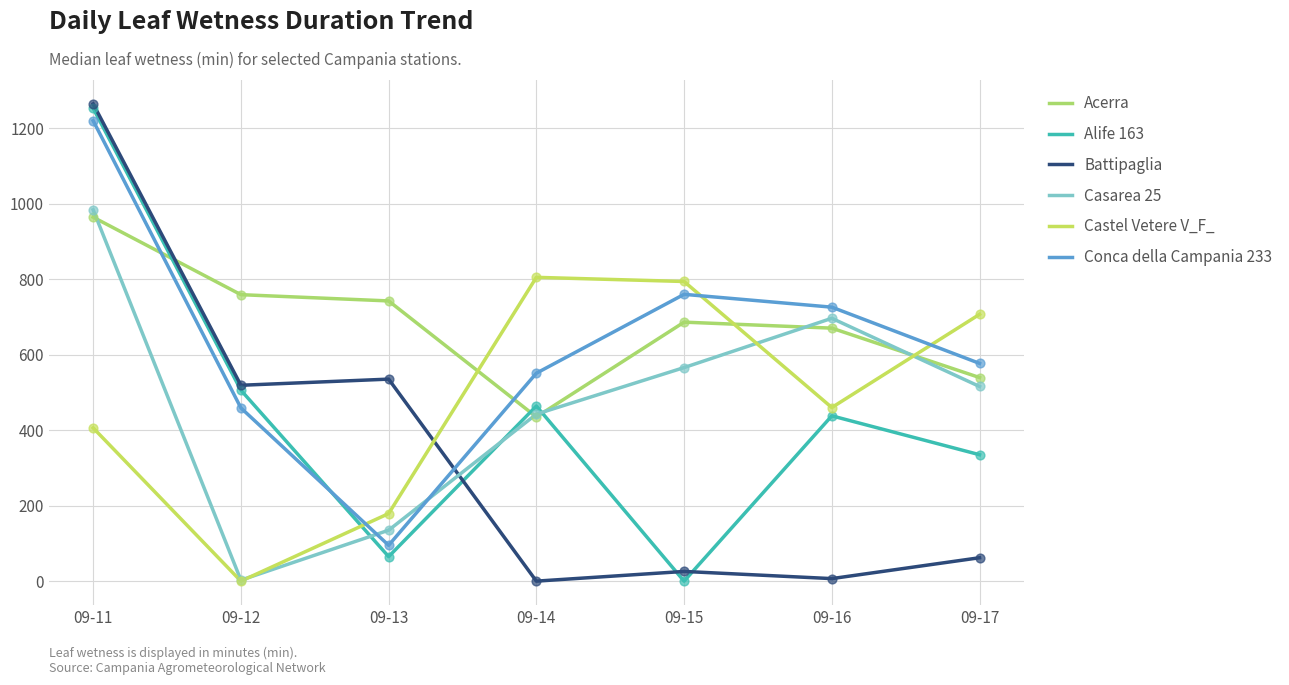

What is the total value across all series at 09-13?

1751.7